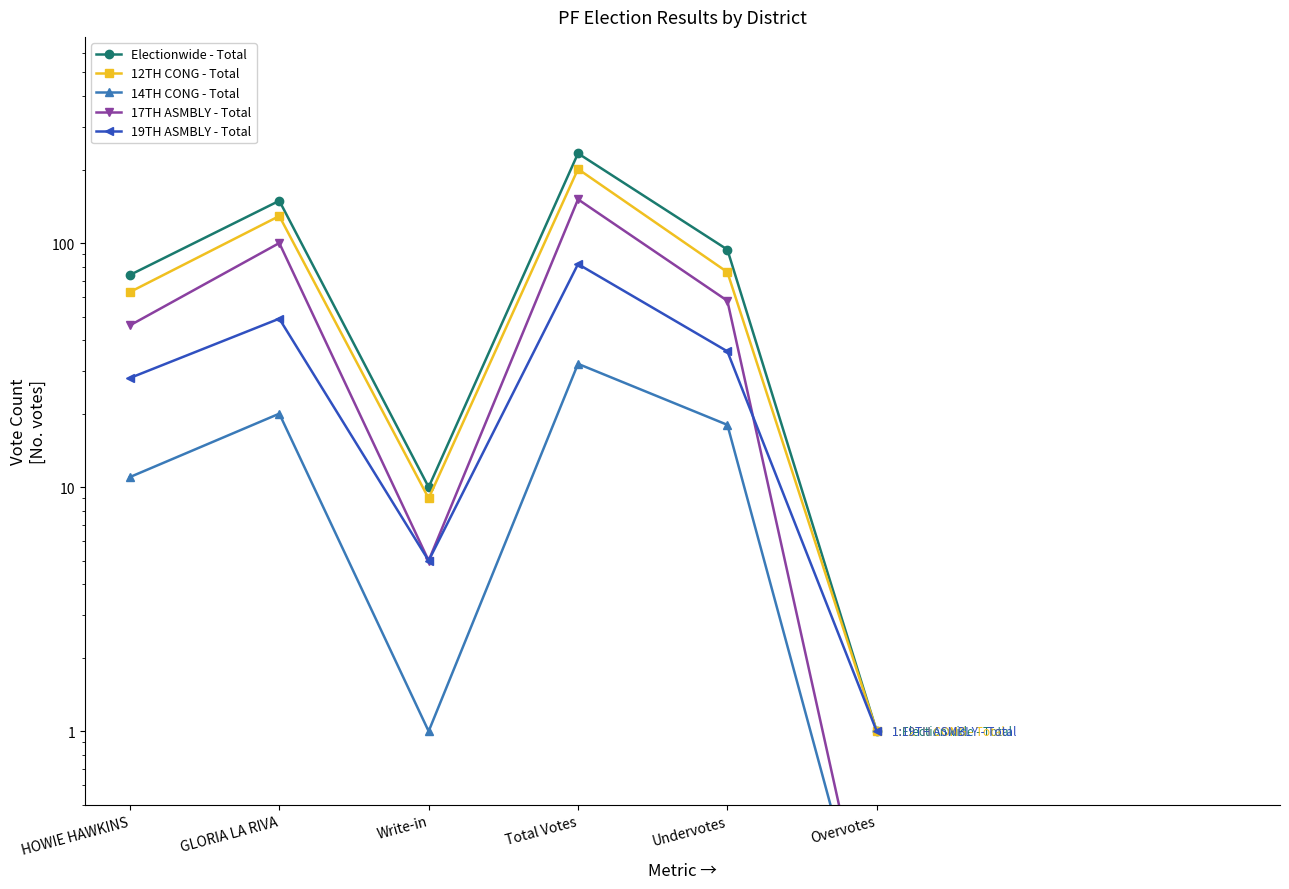

Does the chart have visible grid lines?

No